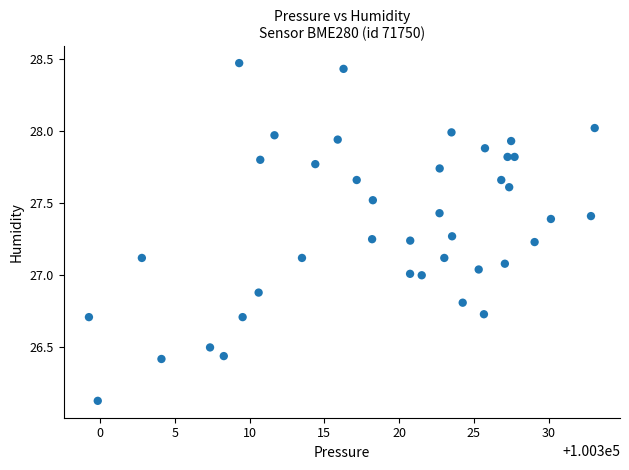

What is the range of X values (max minus min)?

33.8